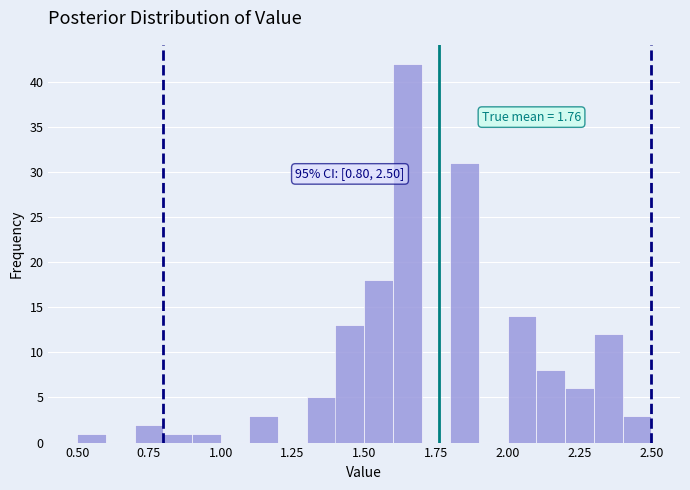

Around what value on the x-axis is the tallest bar? Give the approximate position of its centre, as read against the axis.

1.65